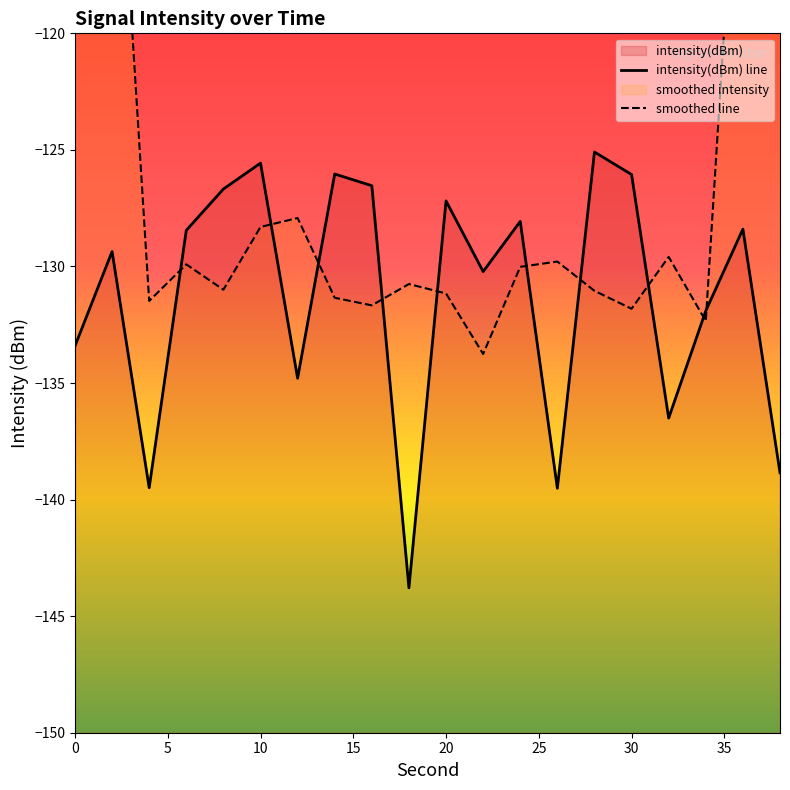

Read the value at 18.

-143.8